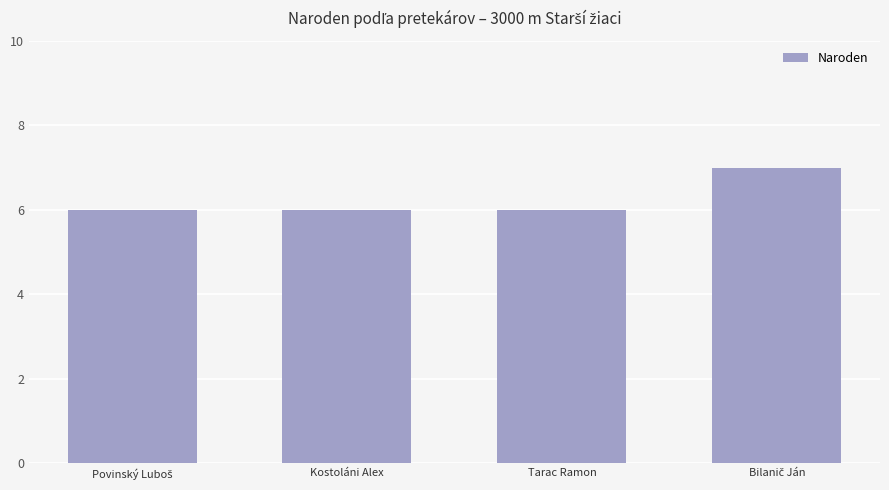

Approximately how many times larger is the value at Kostoláni Alex compared to Tarac Ramon?

1.0